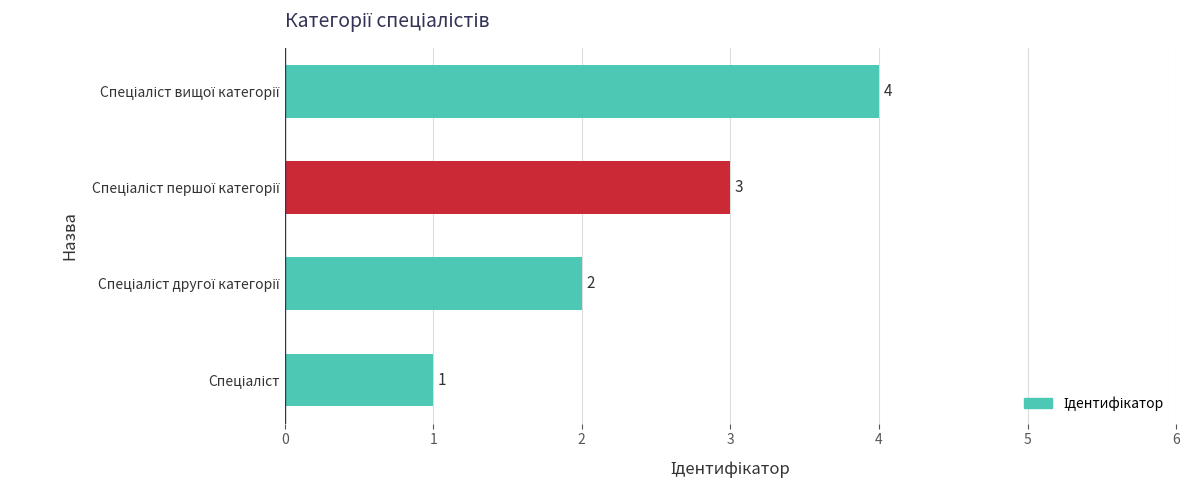

How many values are between 2 and 4?

3